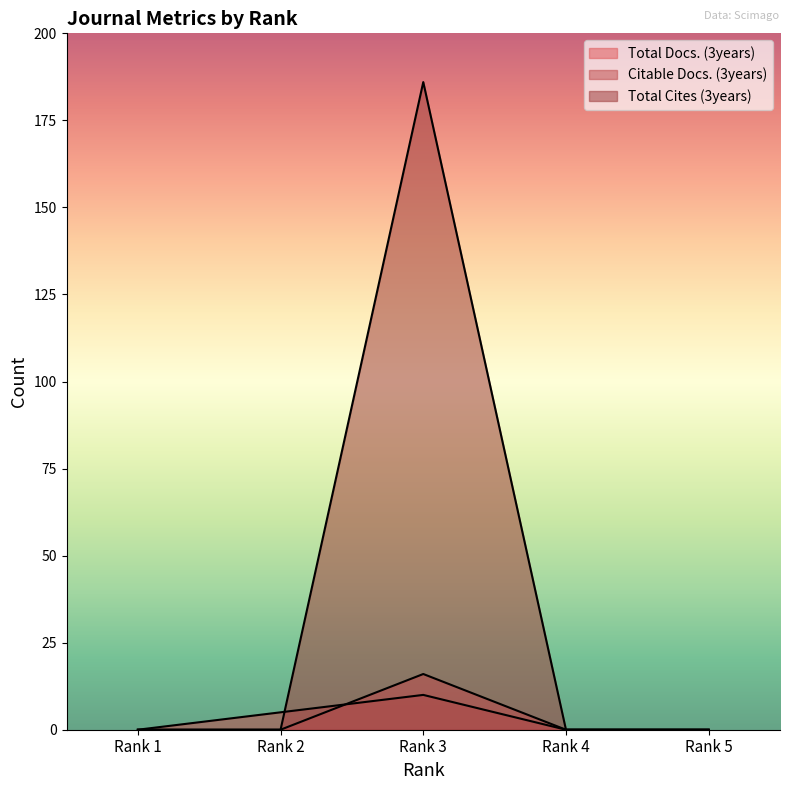

What is the difference between the Total Docs. (3years) values at Rank 3 and Rank 4?

16